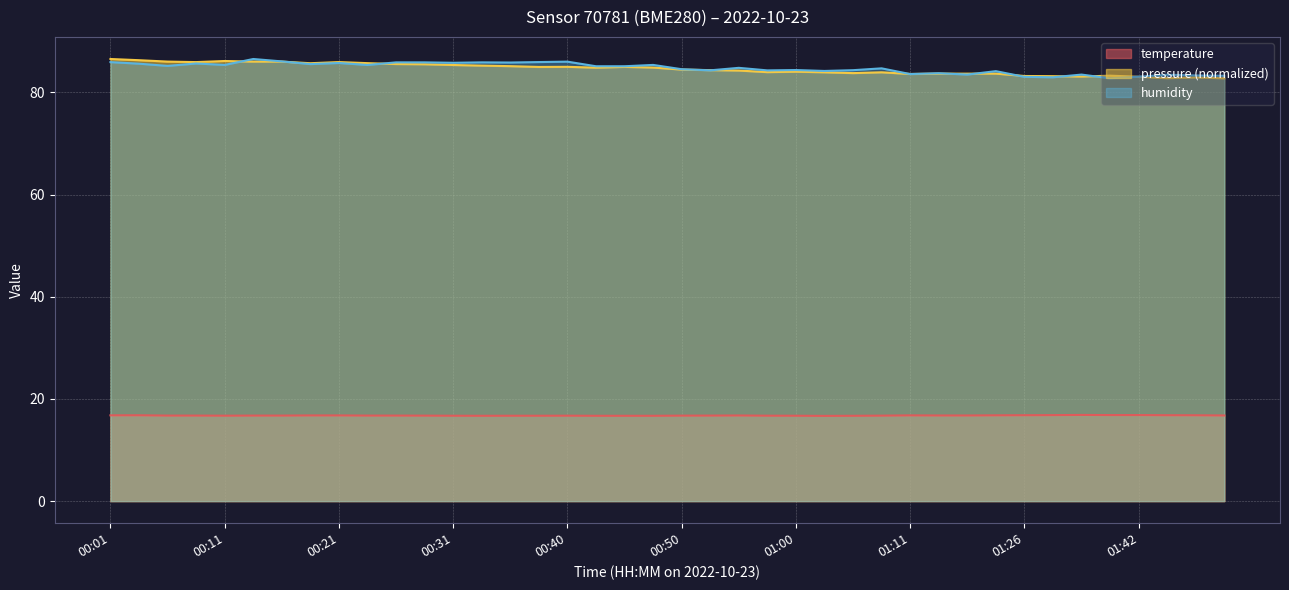

Does the chart display data point markers on the line(s)?

No